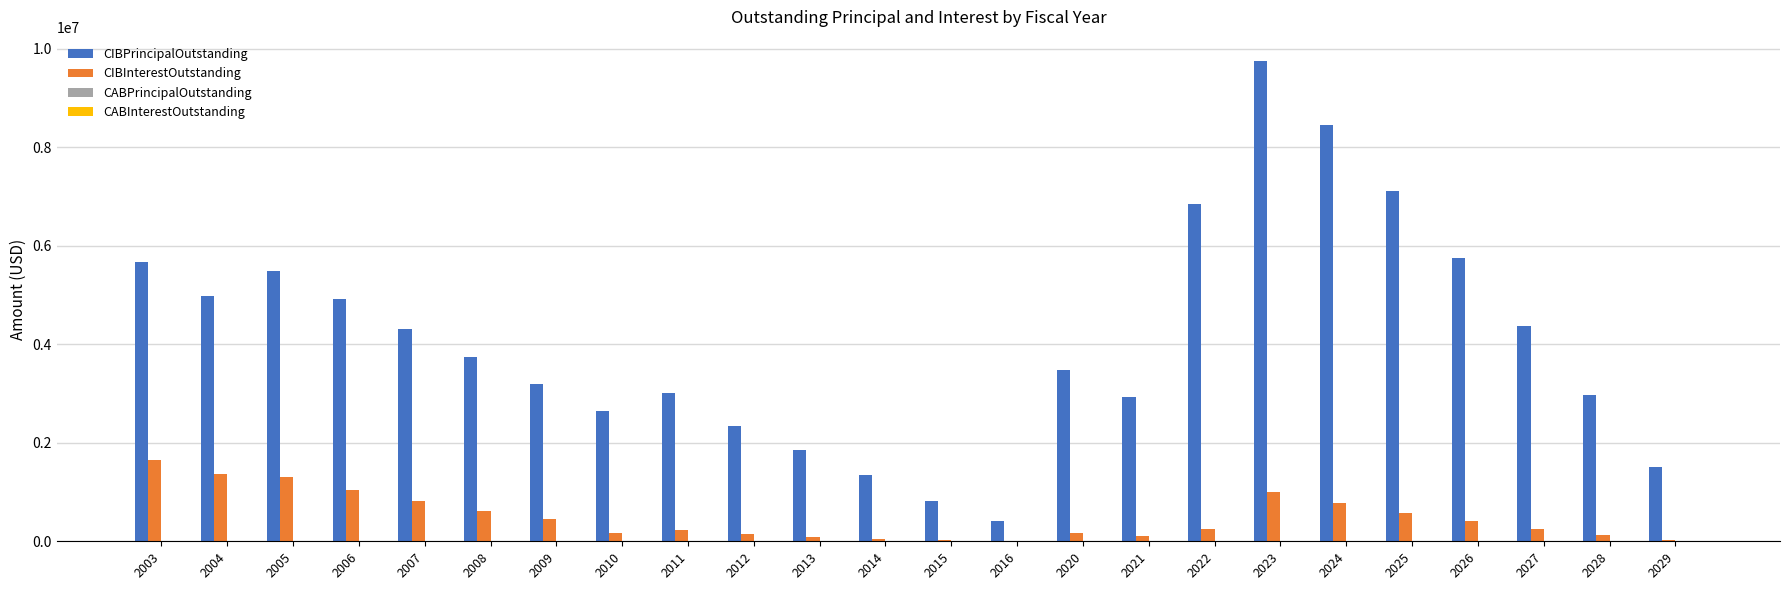

What is the sum of all CIBInterestOutstanding values?

11645388.8